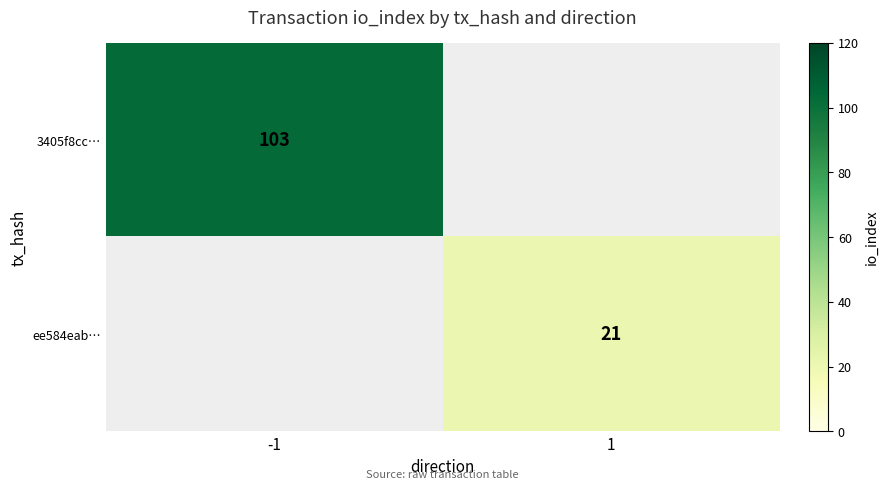

Which label corresponds to the smallest value in the chart?

1